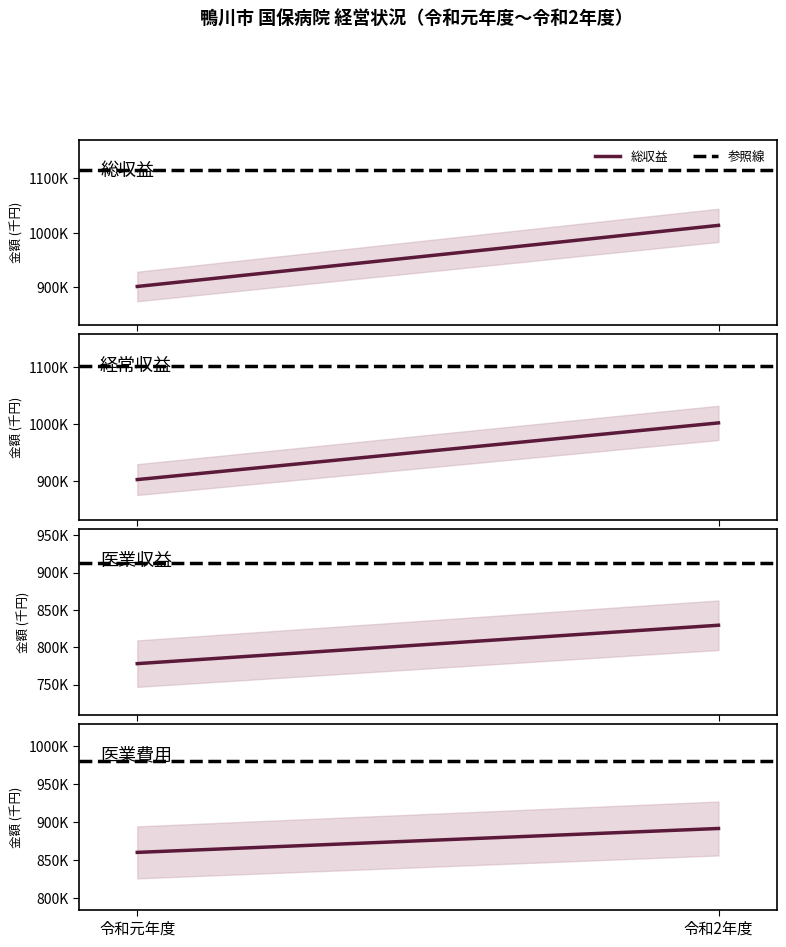

The value of 医業収益 at 令和元年度 is 388715.8. True or false?

False